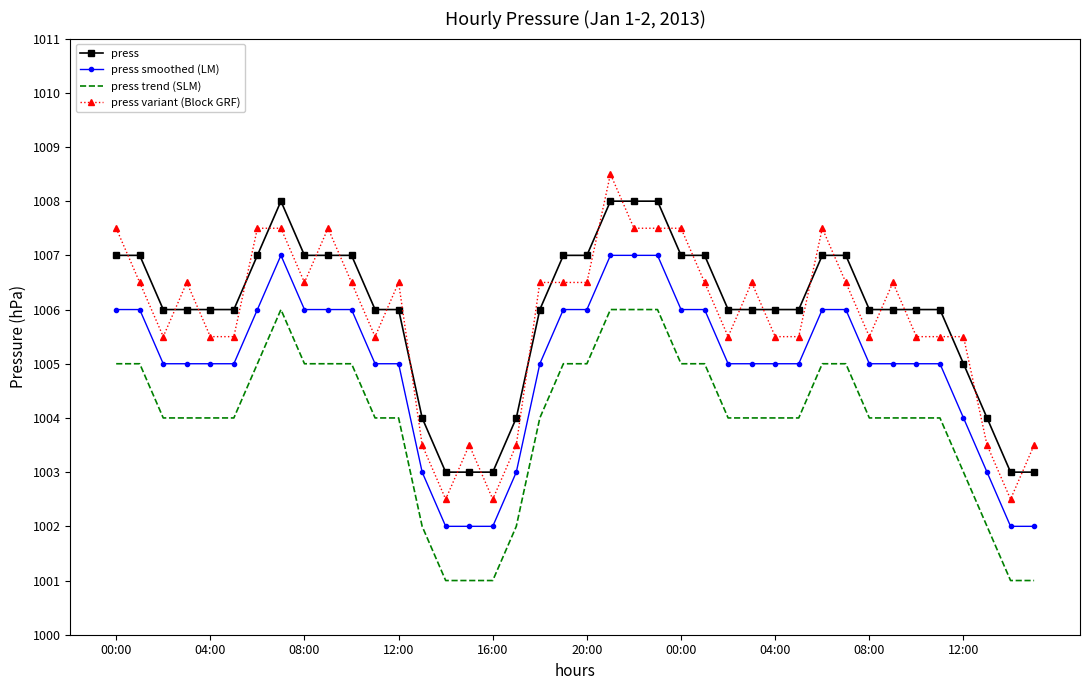

Count the number of categories in the chart.

40